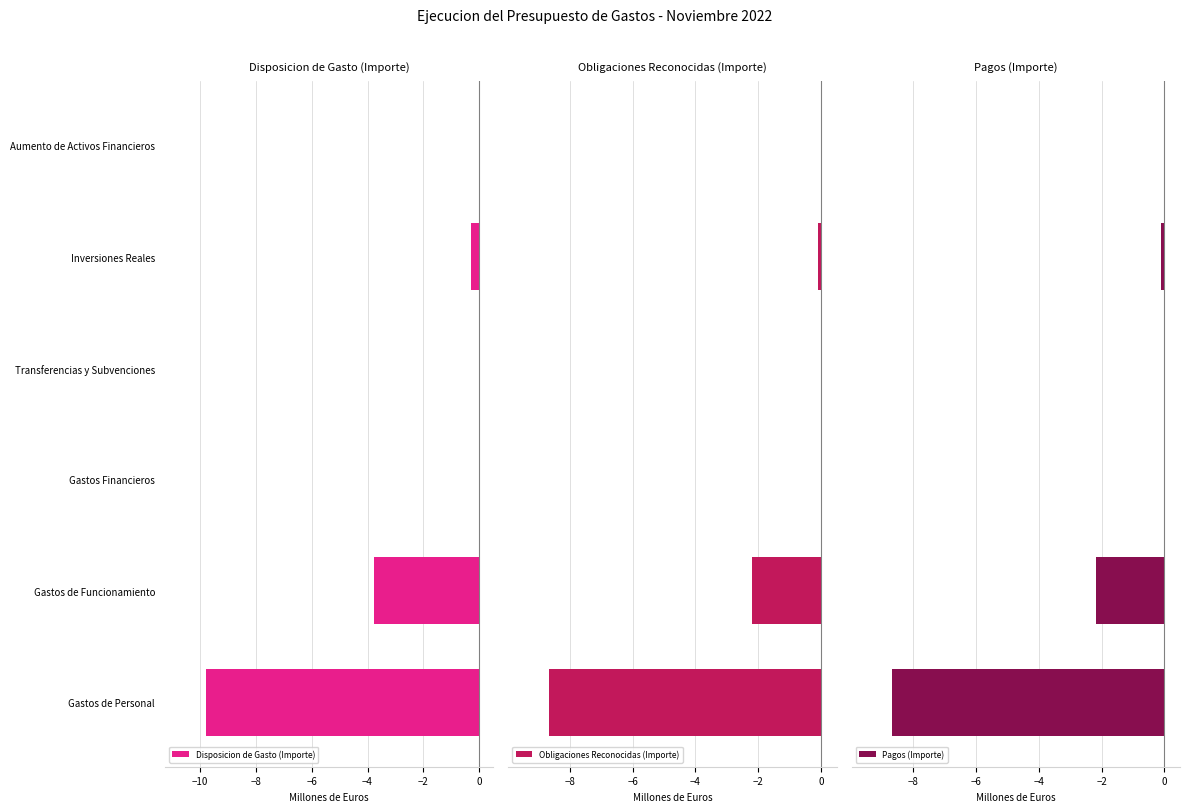

How many data points does each series have?

6